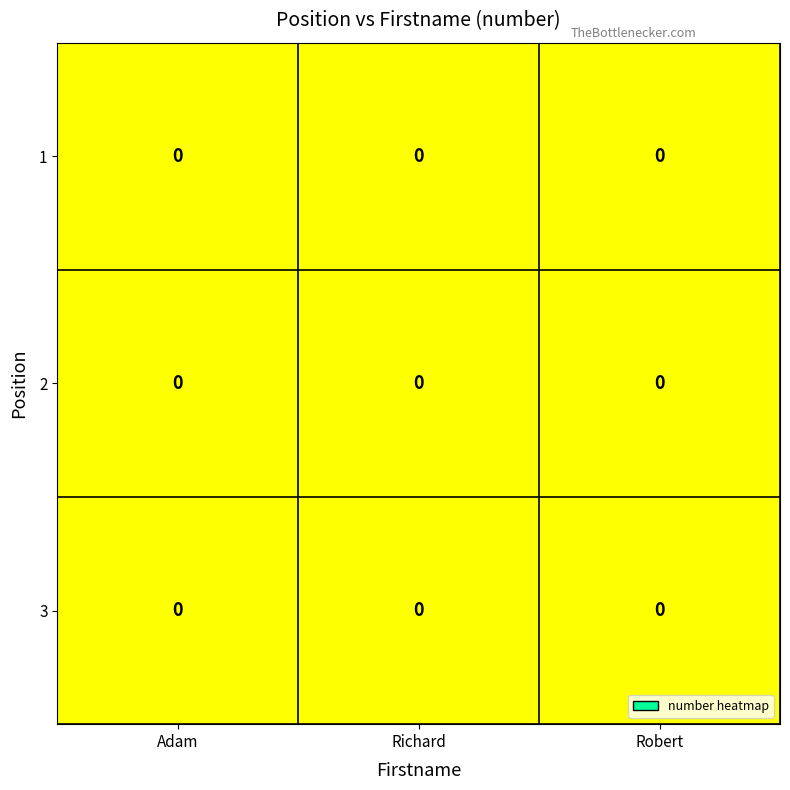

The value of row_0 at Richard is 0.0. True or false?

True